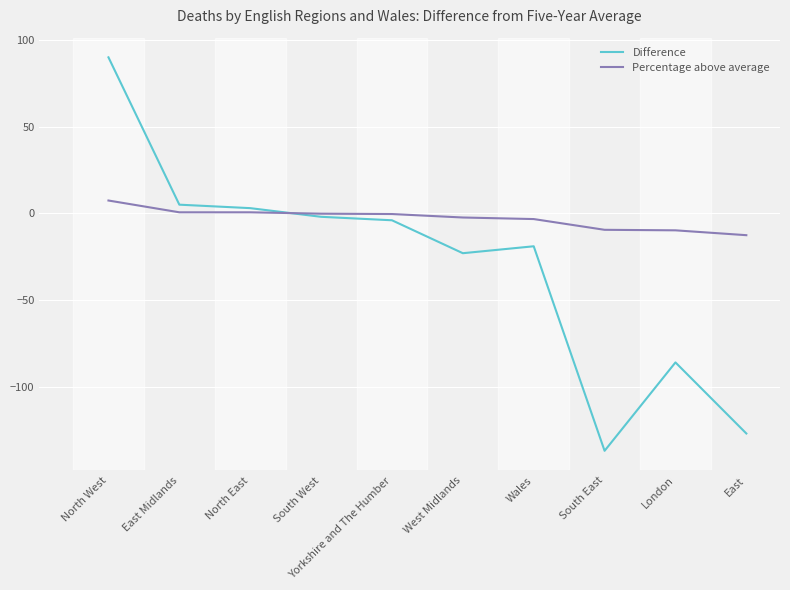

True or false: Difference and Percentage above average intersect in this chart.

True